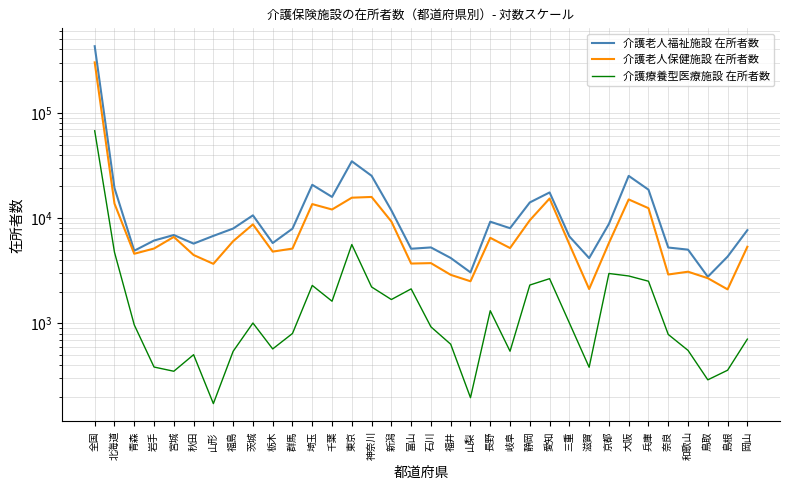

What is the difference between the highest and lowest values at 神奈川?

23022